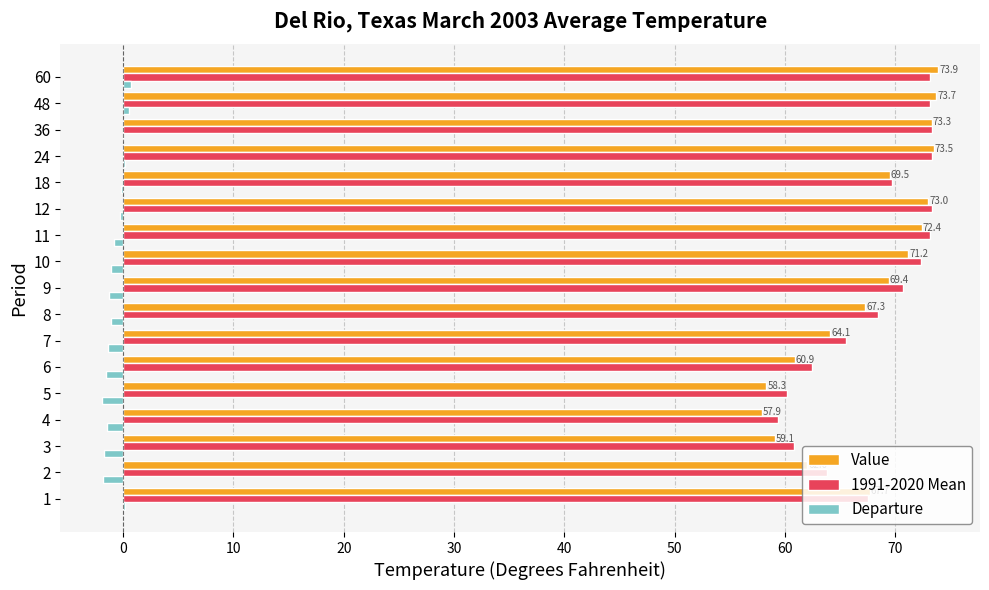

What is the total value across all series at 5?

116.6